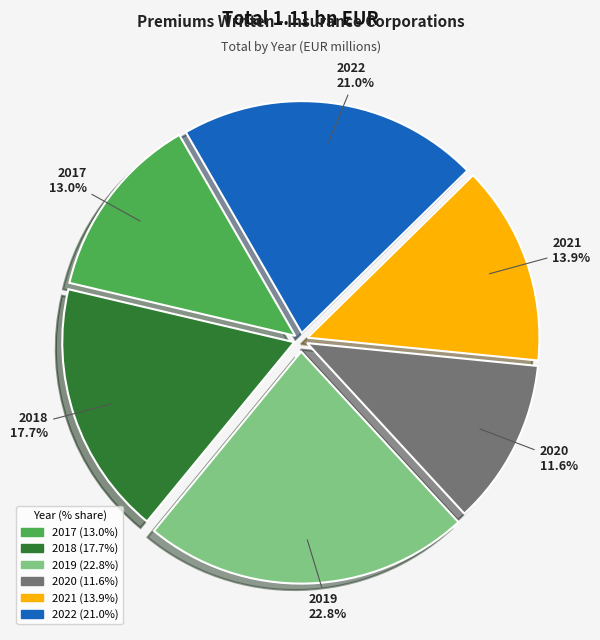

Which category has the smallest portion of the pie?

2020